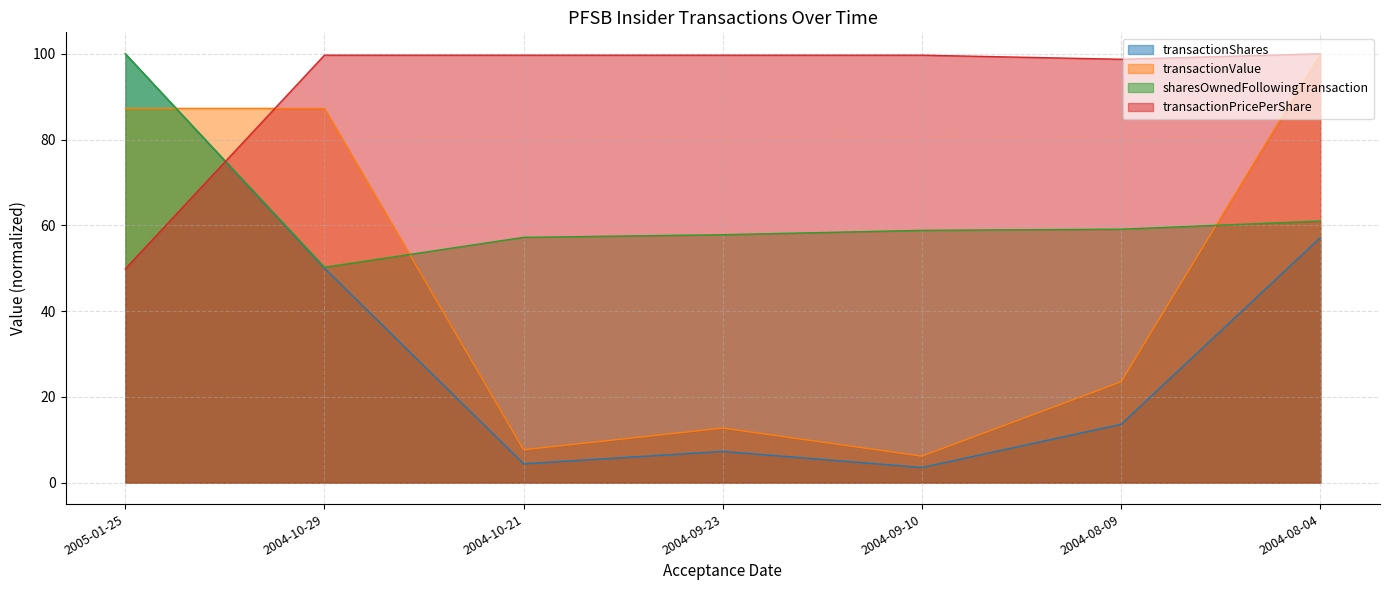

What is the difference between the second highest and minimum values in the transactionShares series?

53.6